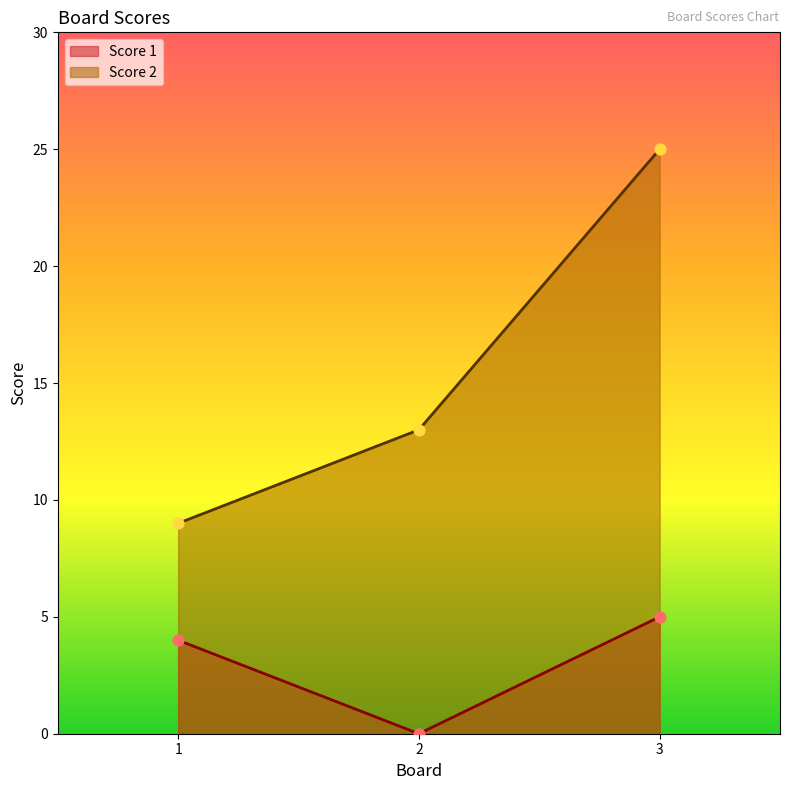

At which category is the sum across all series the highest?

3